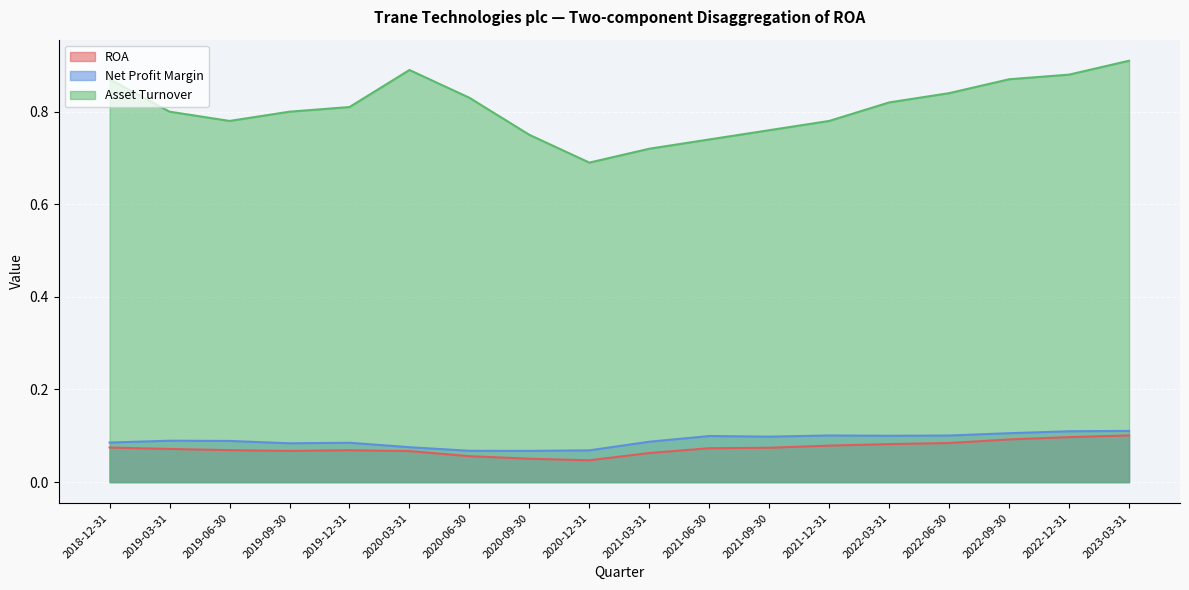

True or false: ROA and Net Profit Margin intersect in this chart.

False